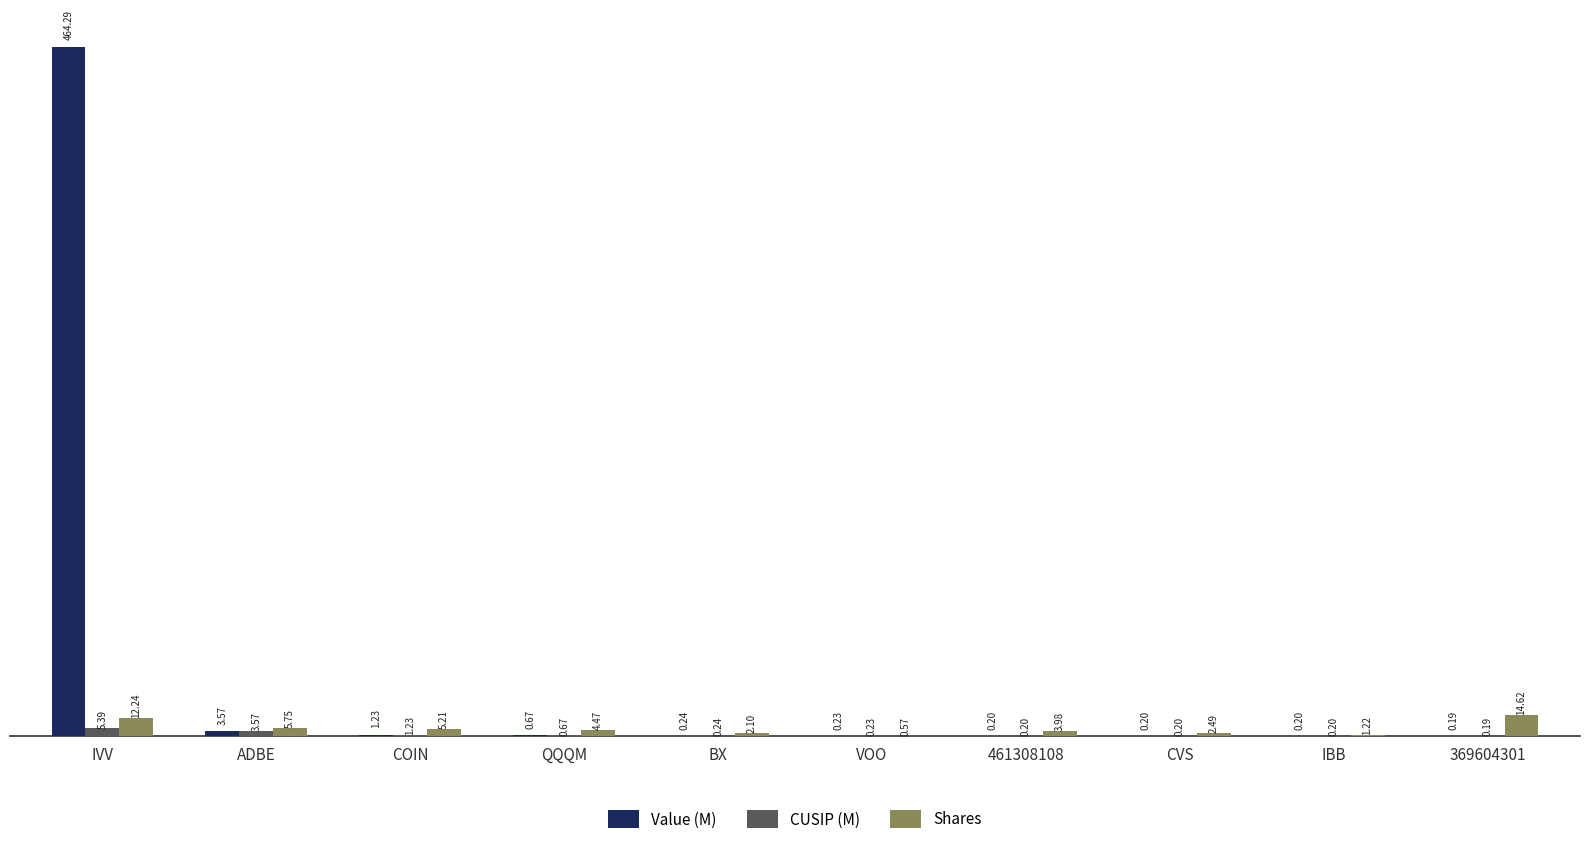

What is the spread (max minus min) of values at IBB?

1.0